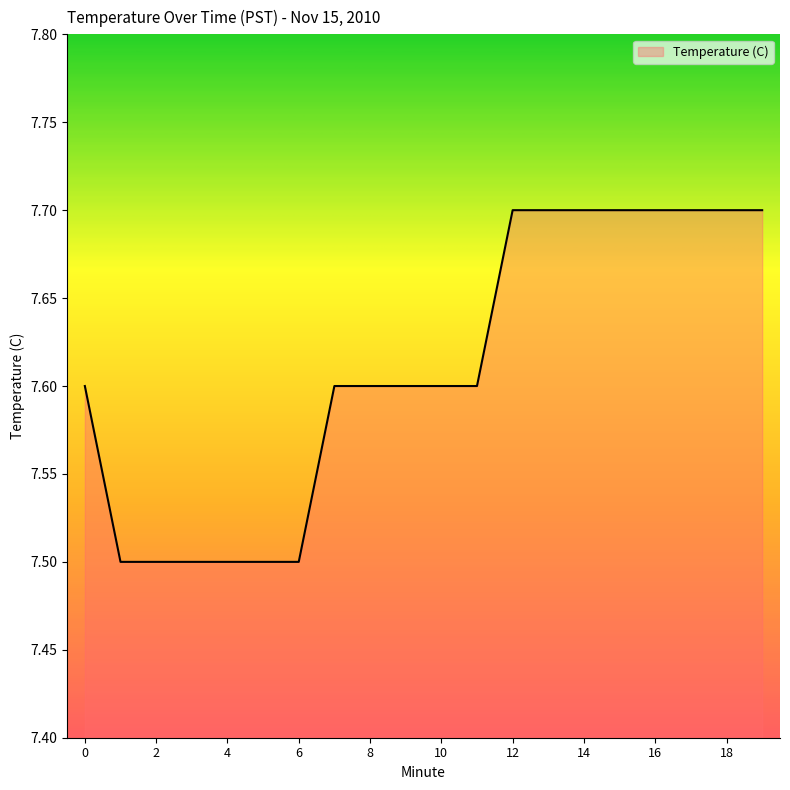

What is the minimum value shown in the chart?

7.5